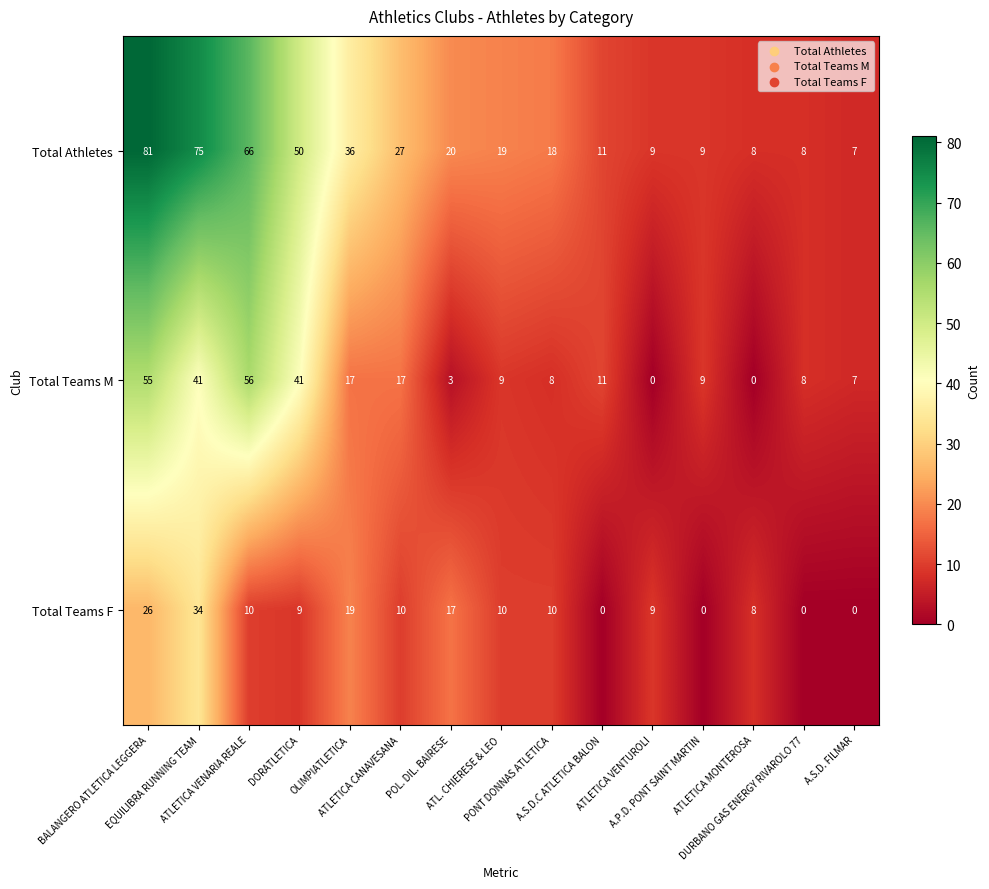

List the series in order of their overall mean, highest first.

Total Athletes, Total Teams M, Total Teams F